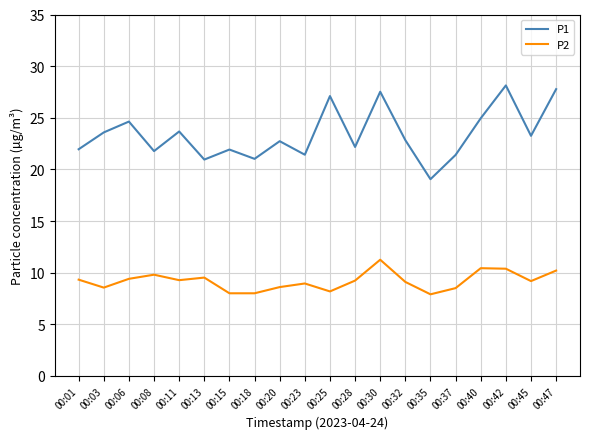

Does the chart display data point markers on the line(s)?

No